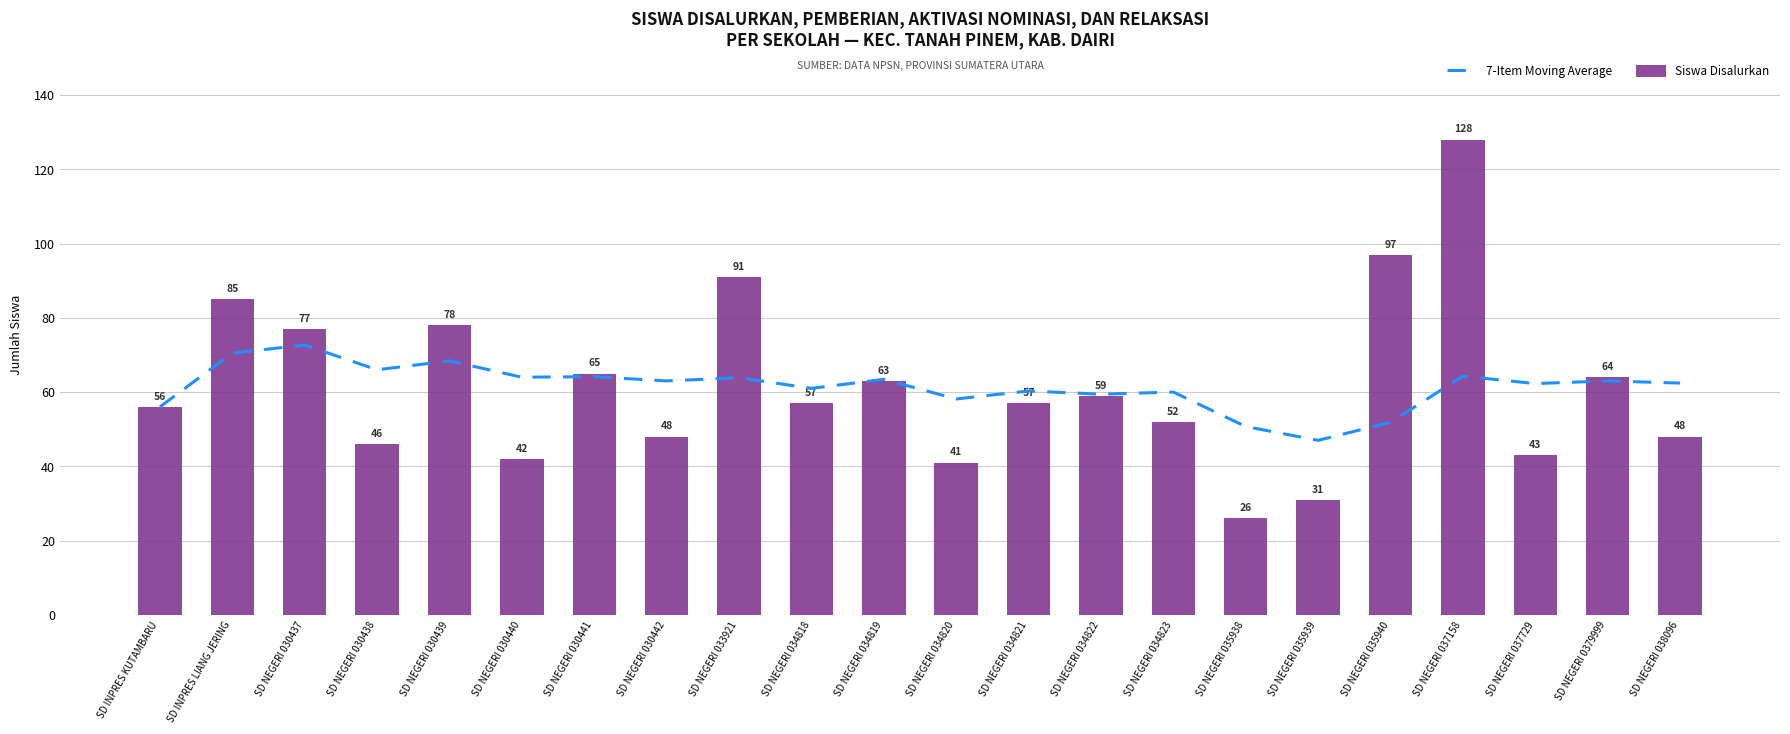

Reading left to right, transcribe all the data shown in this chart.

7-Item Moving Average: 56.0	70.5	72.7	66.0	68.4	64.0	64.1	63.0	63.9	61.0	63.4	58.1	60.3	59.4	60.0	50.7	47.0	51.9	64.3	62.3	63.0	62.4
Siswa Disalurkan: 56.0	85.0	77.0	46.0	78.0	42.0	65.0	48.0	91.0	57.0	63.0	41.0	57.0	59.0	52.0	26.0	31.0	97.0	128.0	43.0	64.0	48.0